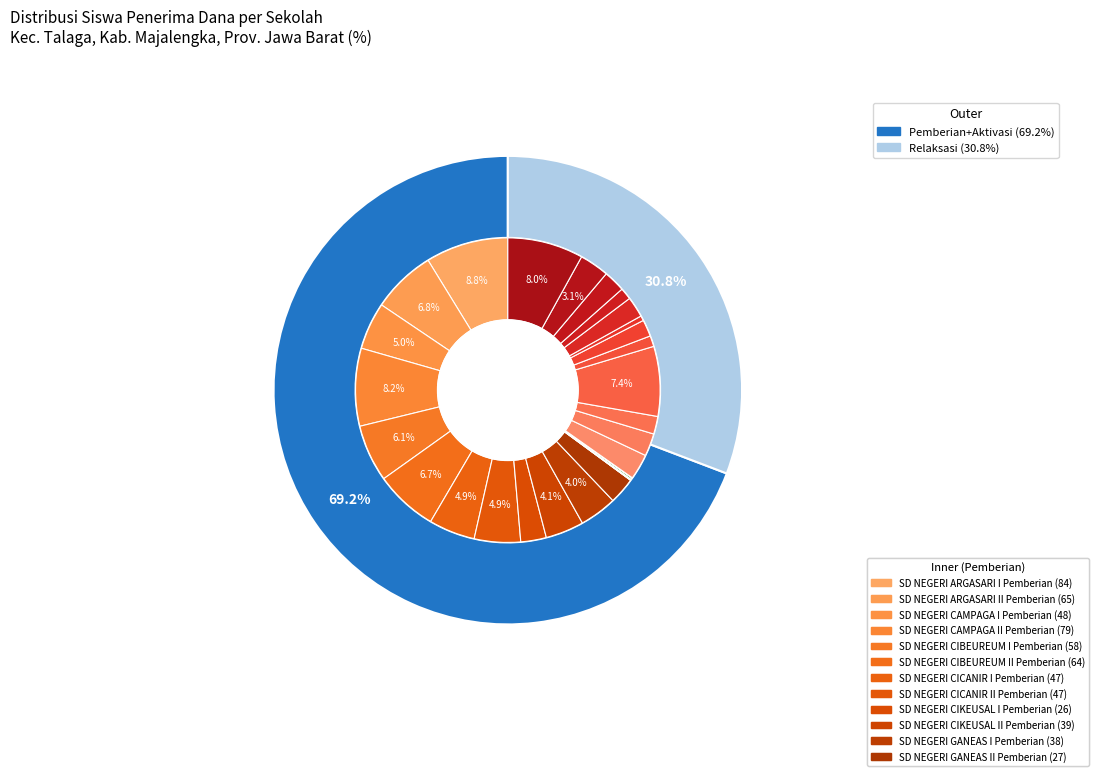

What is the total percentage of relaksasi and 4?

17.0%